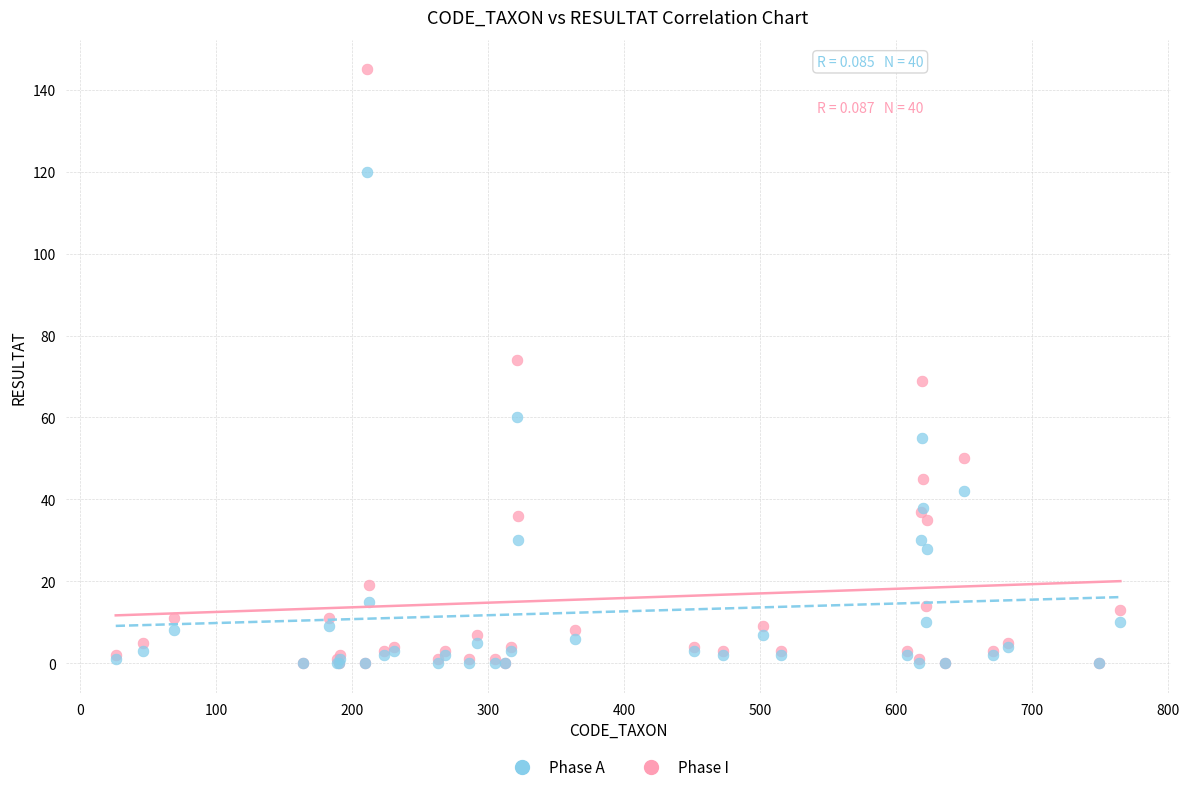

What are all the series names shown in the legend?

Phase A, Phase I